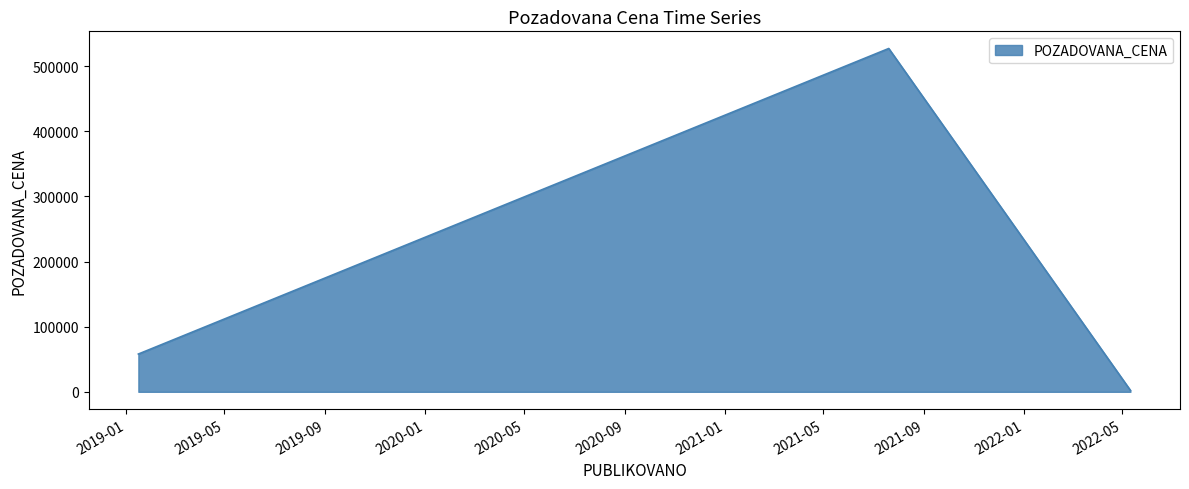

What is the average value?

195800